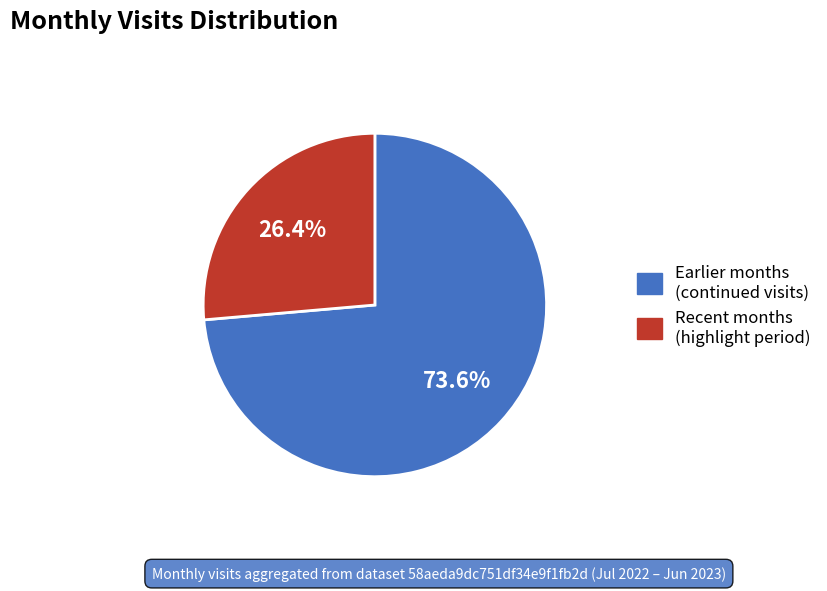

Is there a majority slice in this chart?

Yes